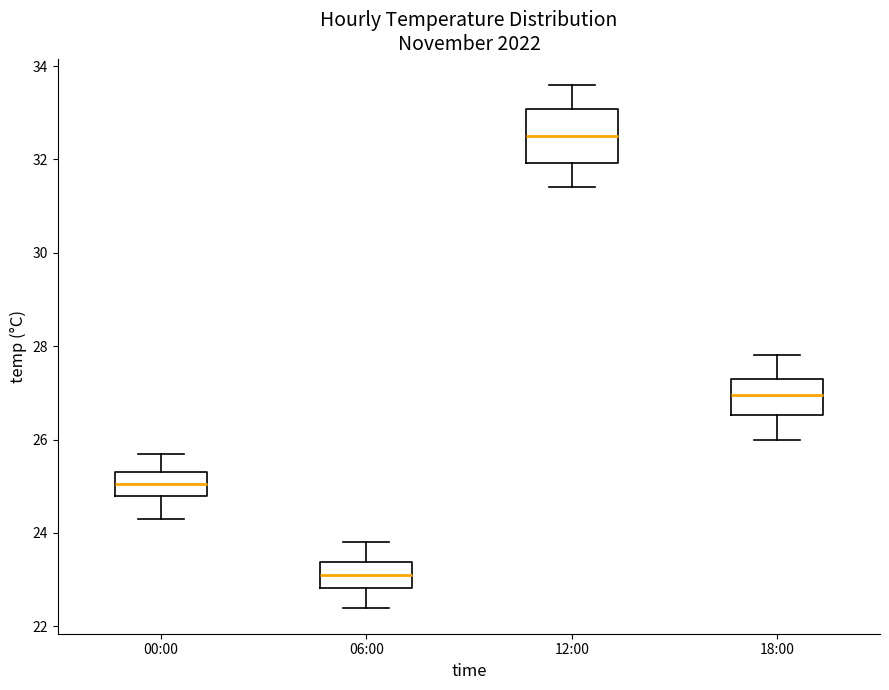

Which box has the lowest median line?

06:00